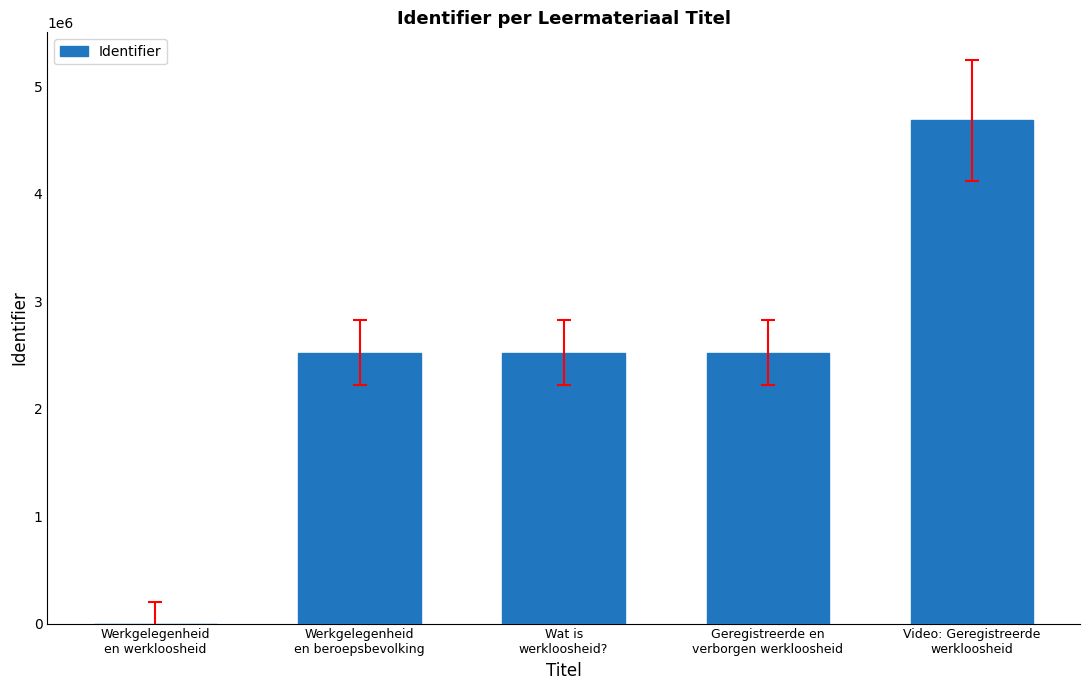

Which category has the highest value across all series?

Video: Geregistreerde
werkloosheid